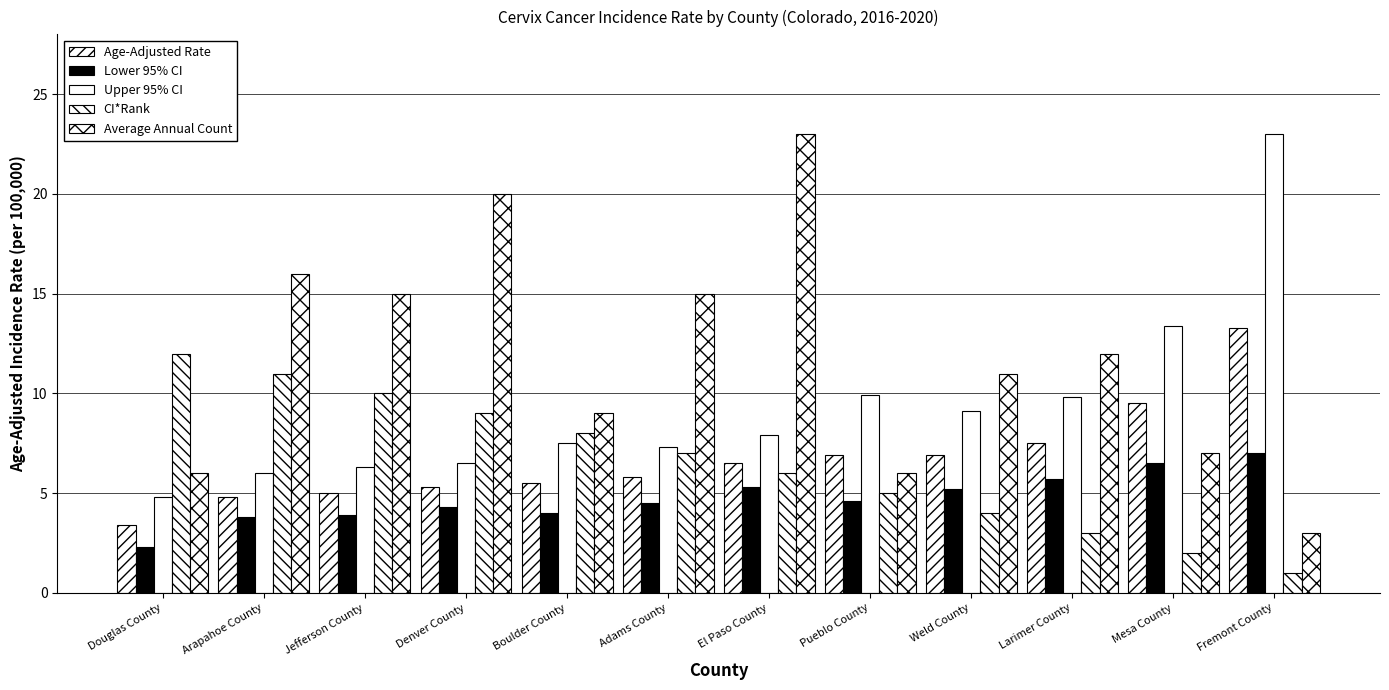

Are the bars grouped side by side (vs. stacked)?

Yes